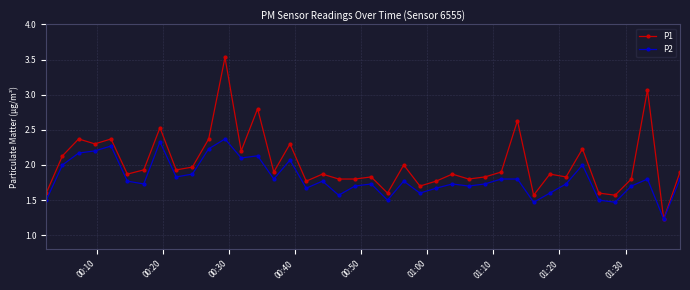

What is the value of the P1 point at the 27th from the left?

1.8